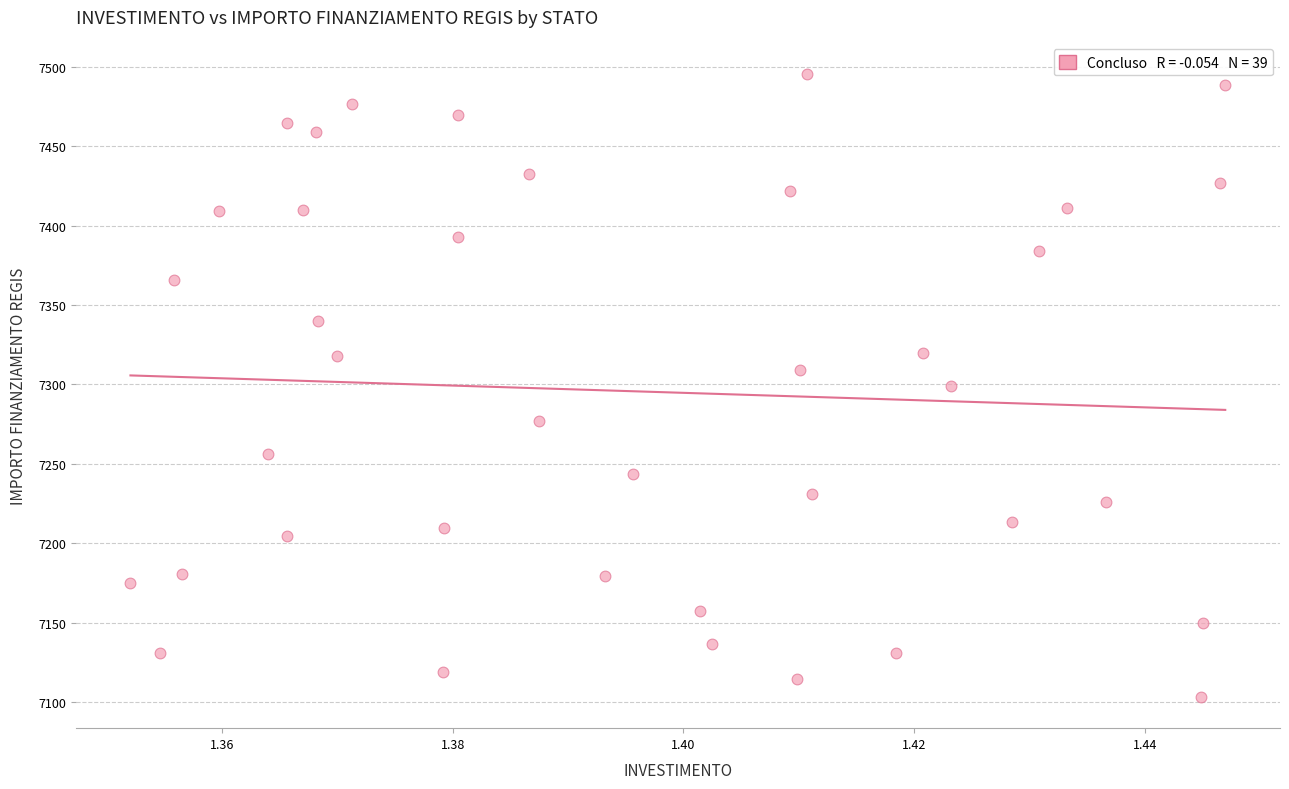

What is the range of Y values (max minus min)?

392.5